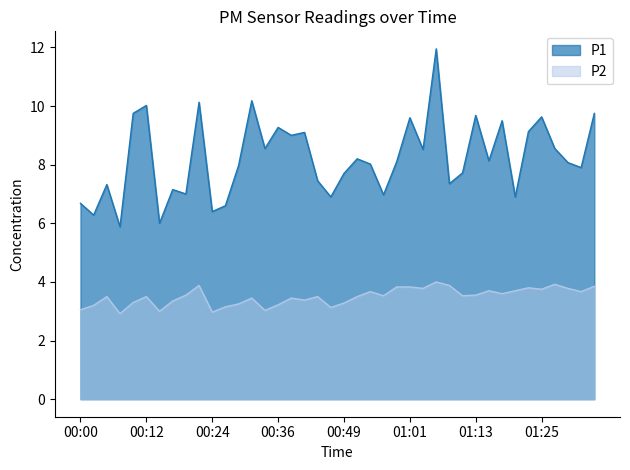

What position from the left is 00:56?

24